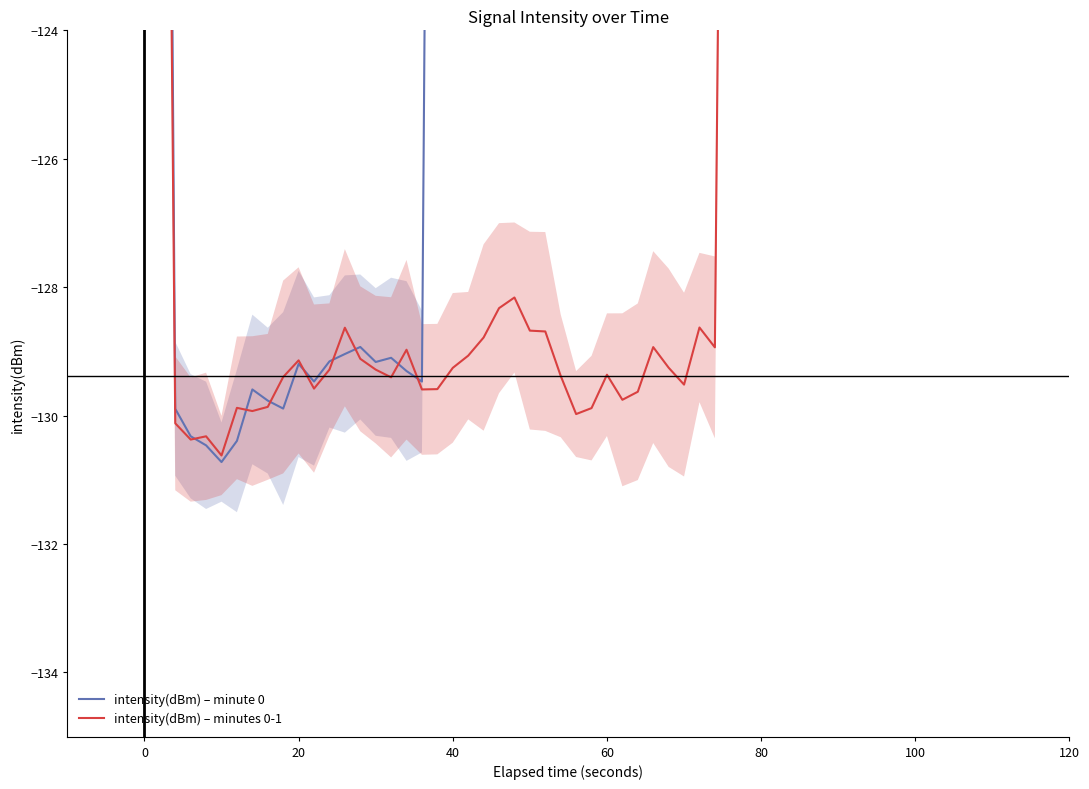

How many series are shown in this chart?

2